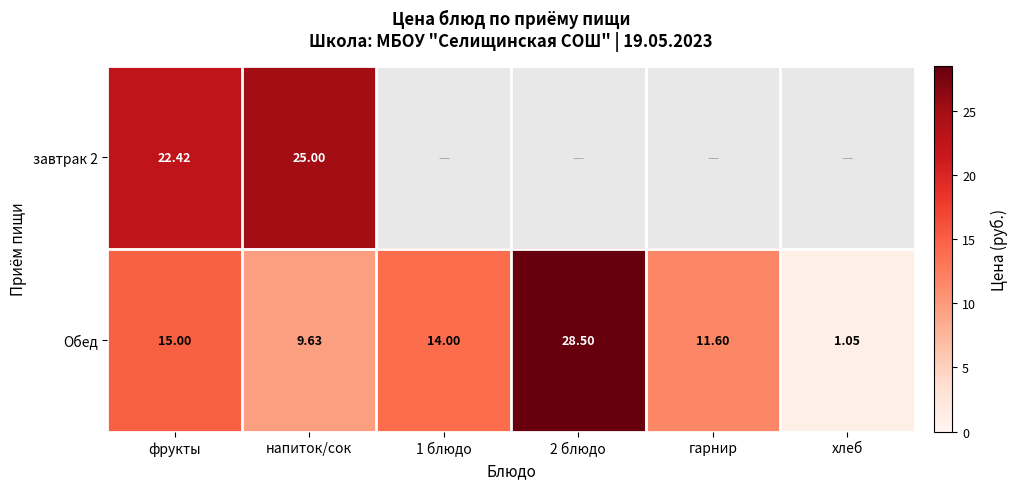

Is the value of завтрак 2 at фрукты greater than the value of Обед at фрукты?

Yes